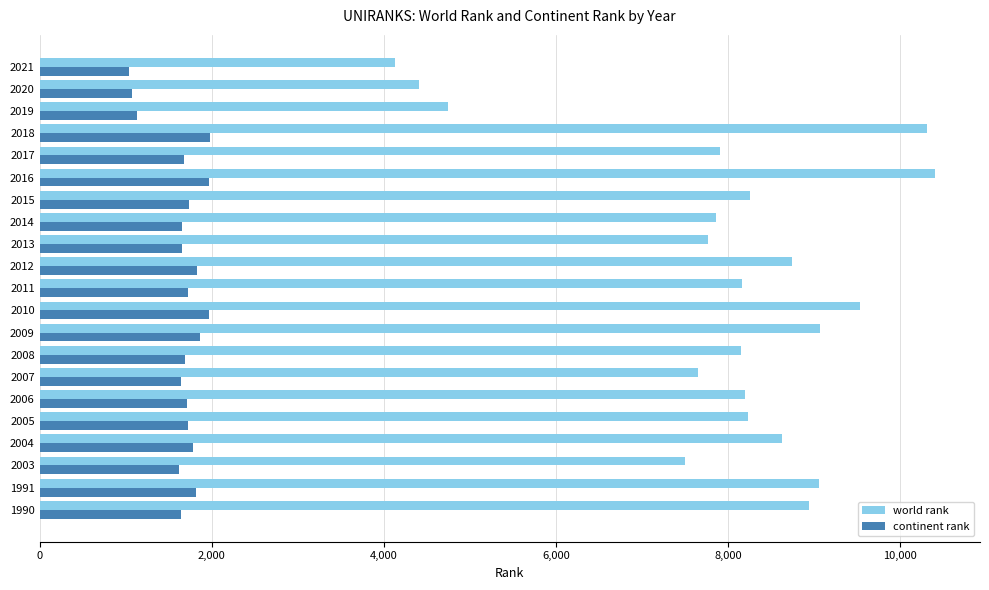

Between 2003 and 2012, which series saw the biggest shift?

world rank